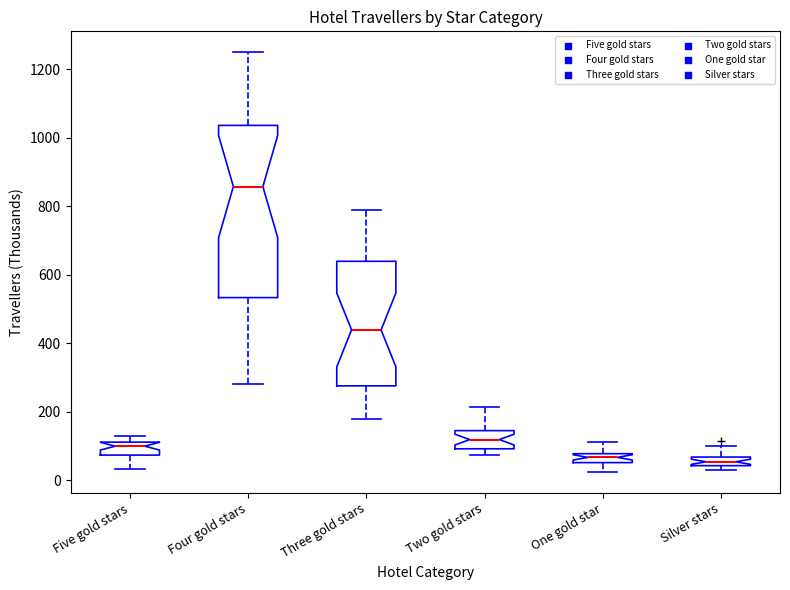

Comparing the boxes themselves (not the whiskers), which one is the tallest?

Four gold stars